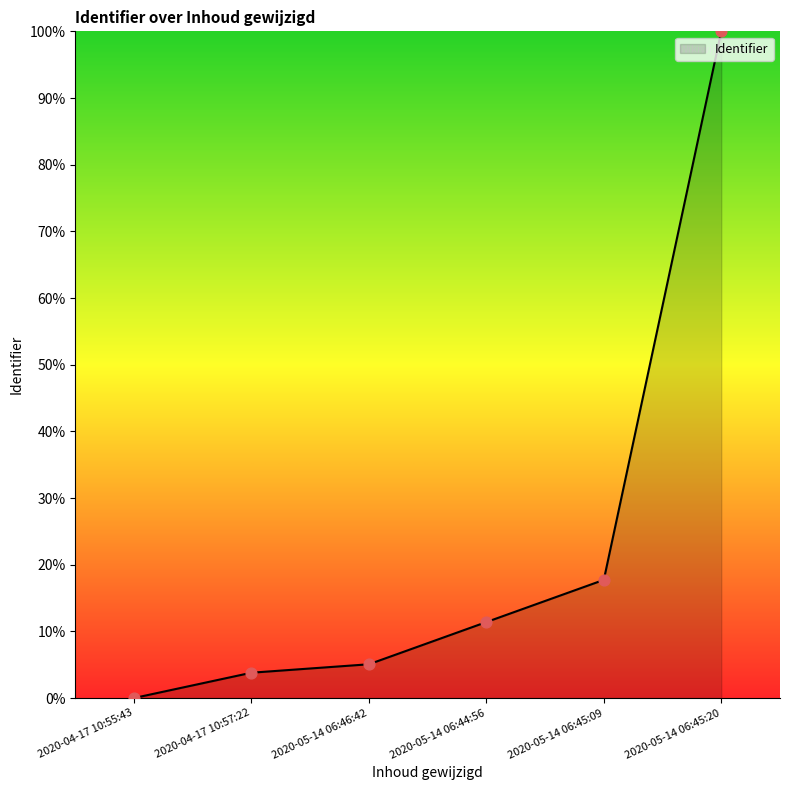

Which has a higher value, 2020-05-14 06:45:20 or 2020-05-14 06:45:09?

2020-05-14 06:45:20